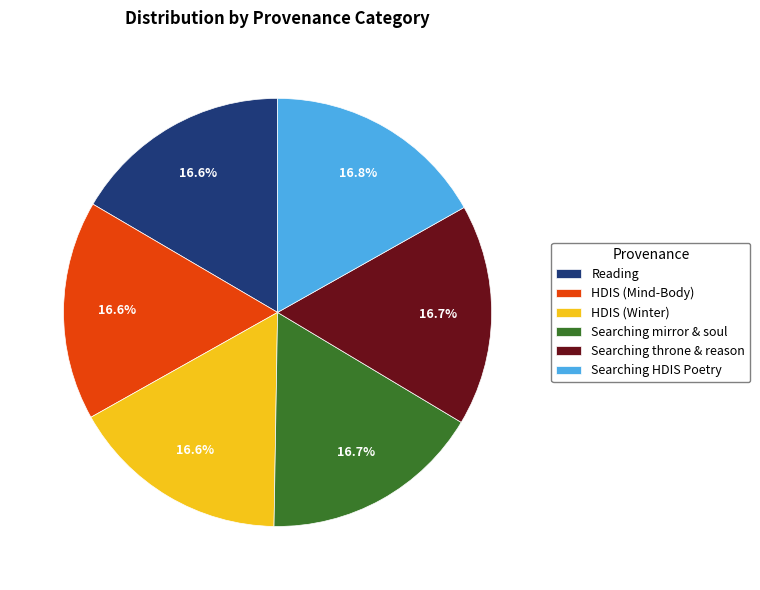

To the nearest percent, what portion does HDIS (Mind-Body) represent?

17%